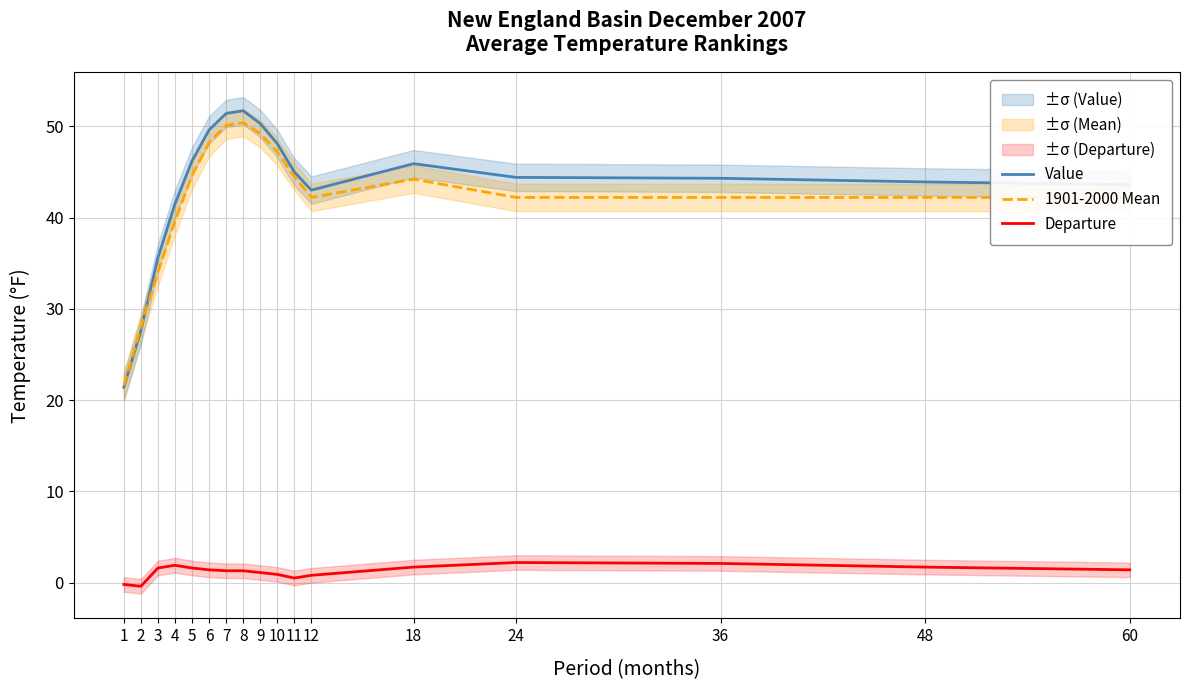

What is the sum of the Value values at 18 and 8?

97.6